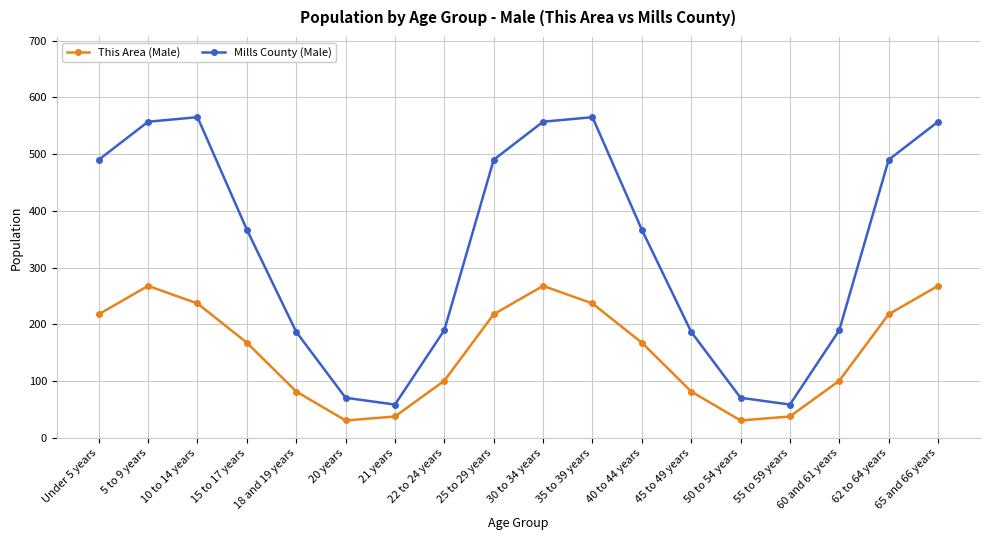

What is the label of the 9th point from the right?

30 to 34 years